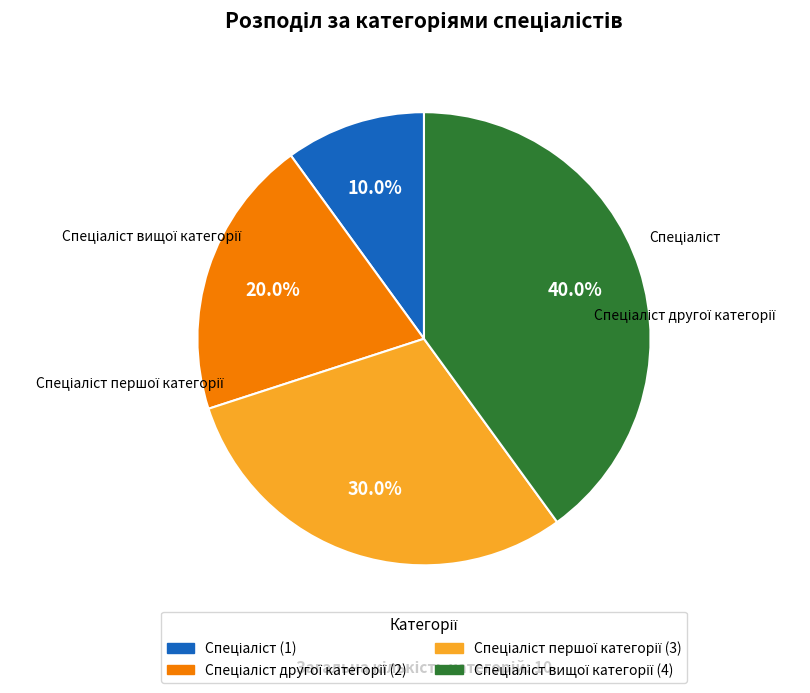

To the nearest percent, what is the average slice percentage?

25%